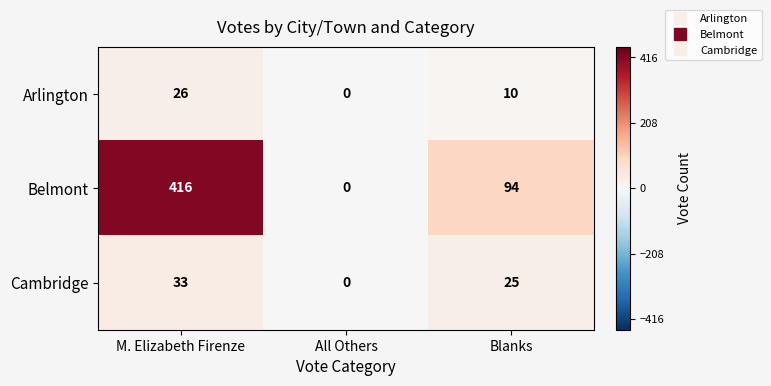

List the series in order of their peak value, lowest first.

Arlington, Cambridge, Belmont